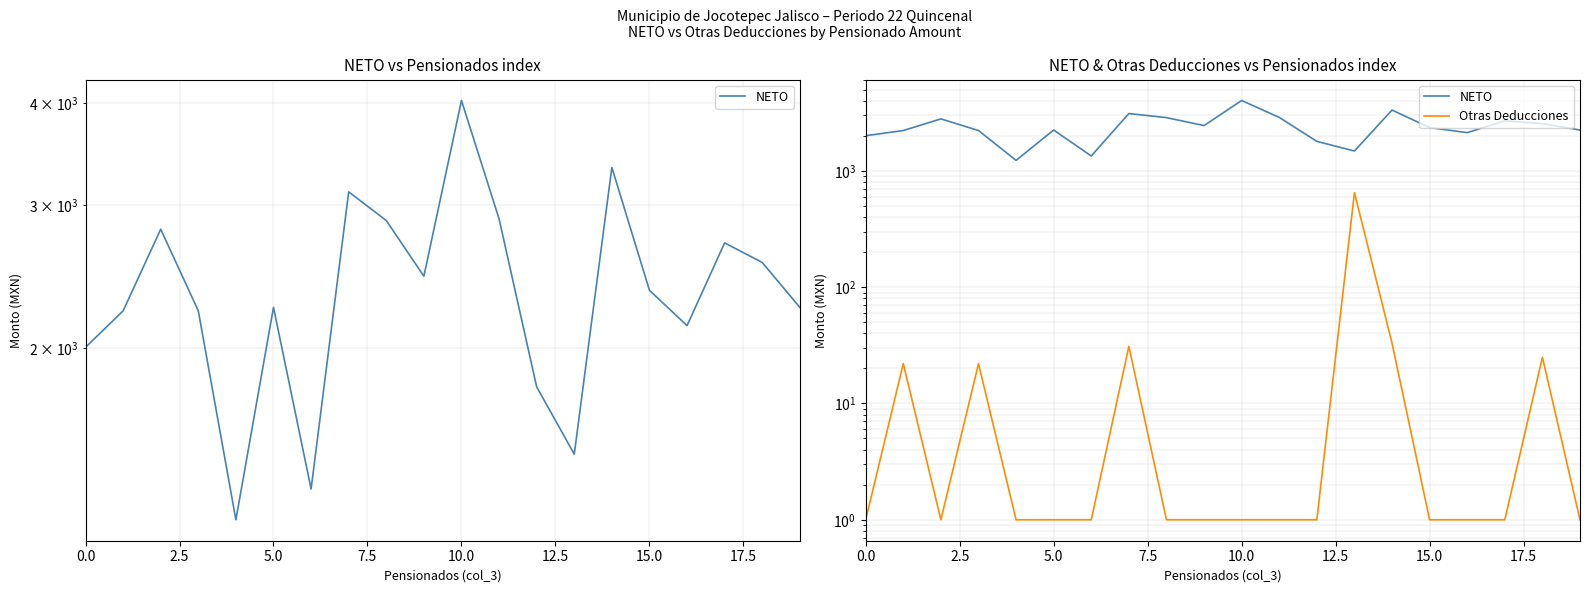

What is the lowest value of the Otras Deducciones series?

1